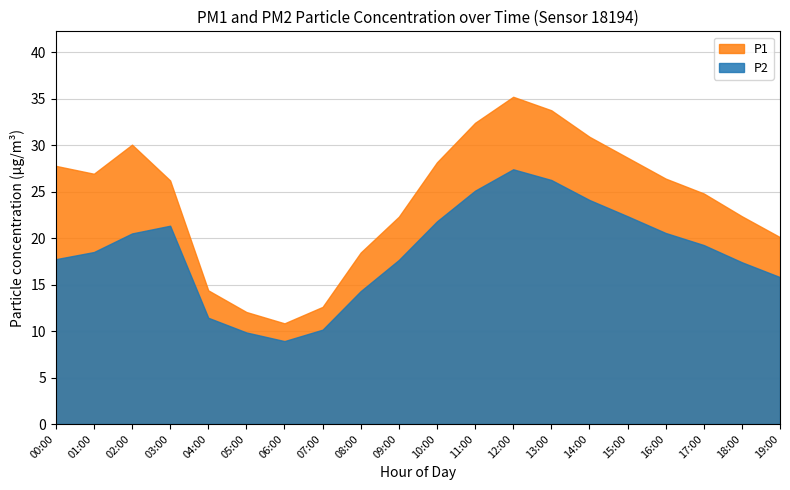

Is it true that P1 equals 33.8 at 13:00?

True